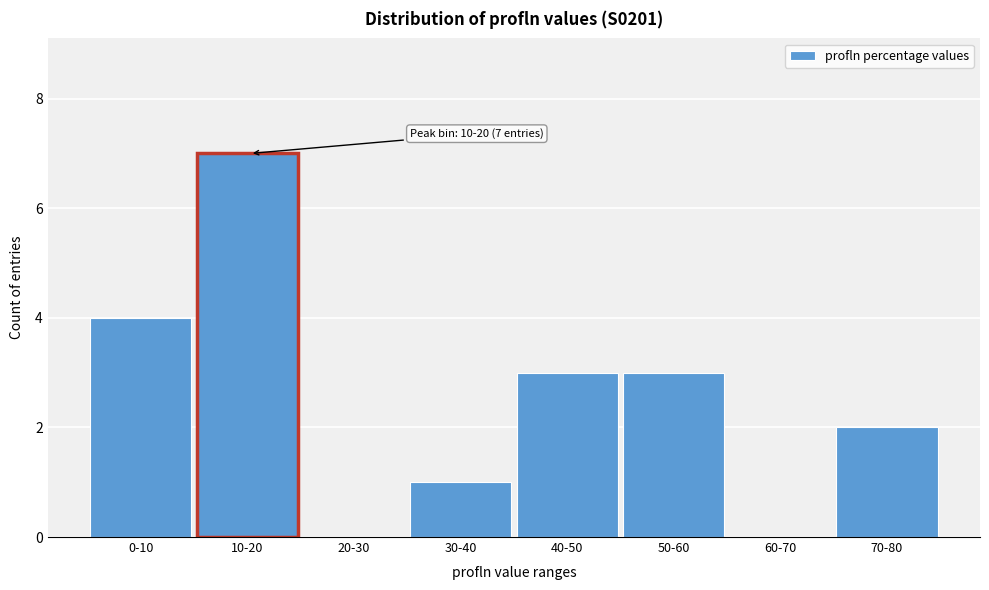

Reading left to right, what are all the values shown in this chart?

0-10=4	10-20=7	20-30=0	30-40=1	40-50=3	50-60=3	60-70=0	70-80=2